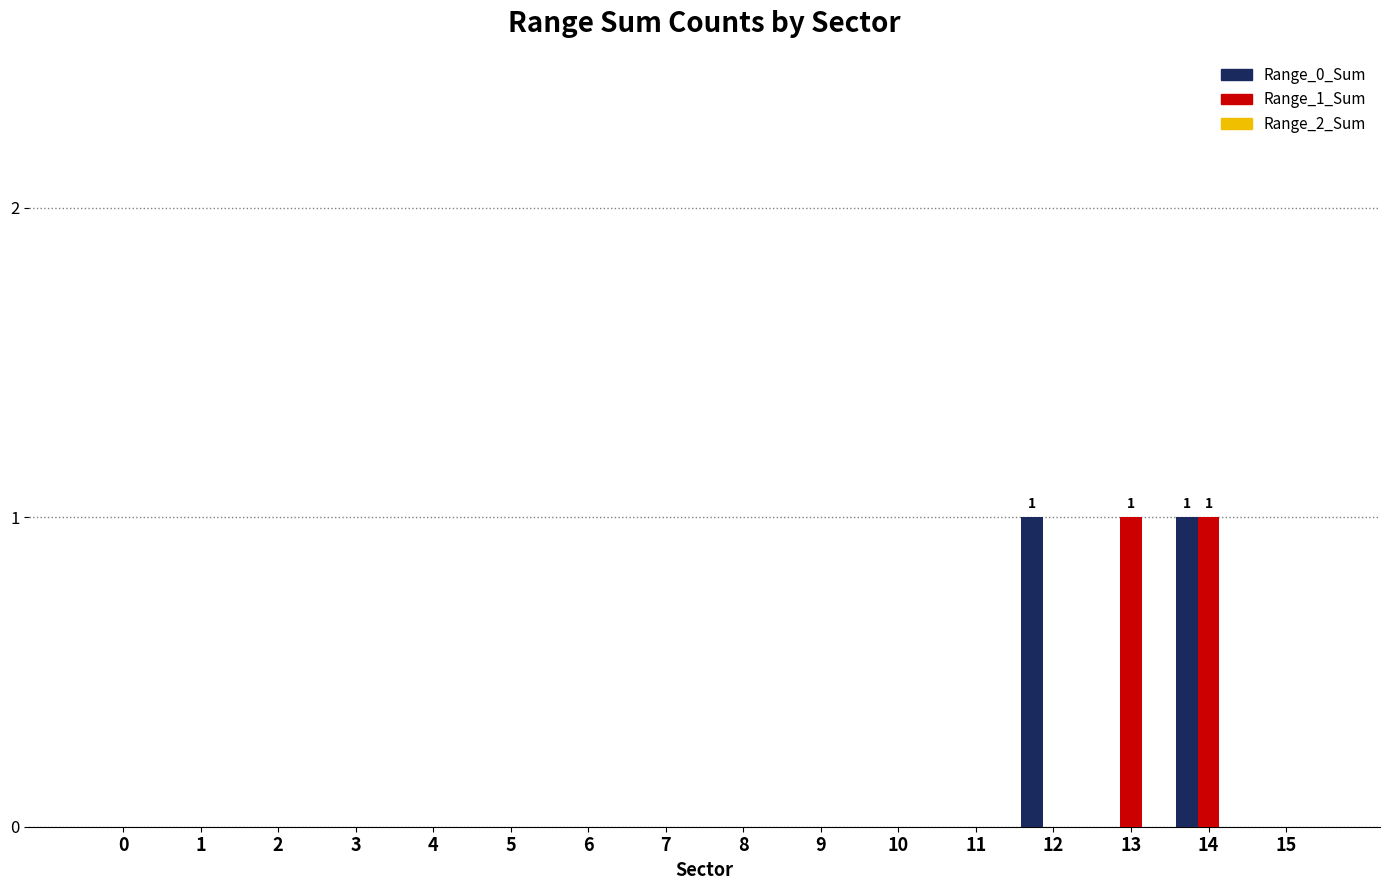

At which category is the sum across all series the highest?

14